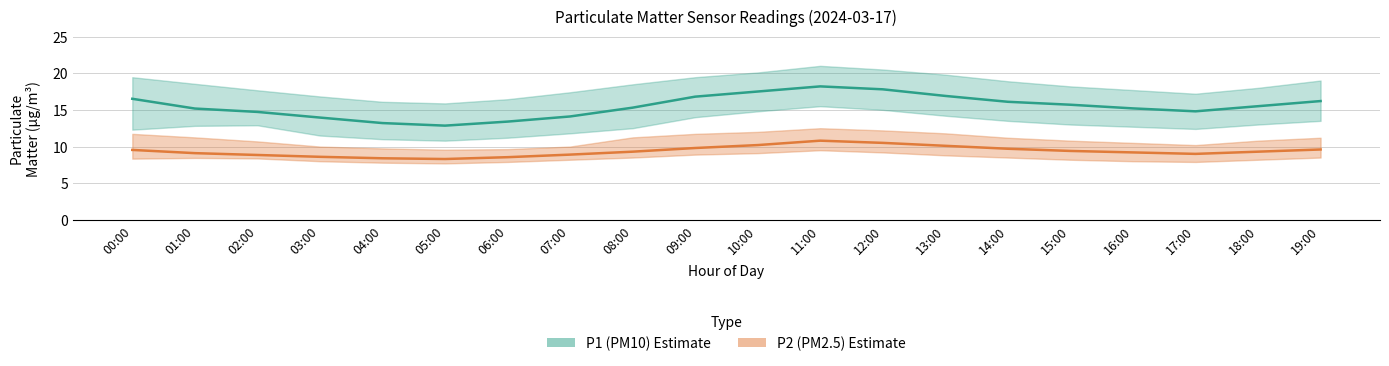

Does the chart display data point markers on the line(s)?

No